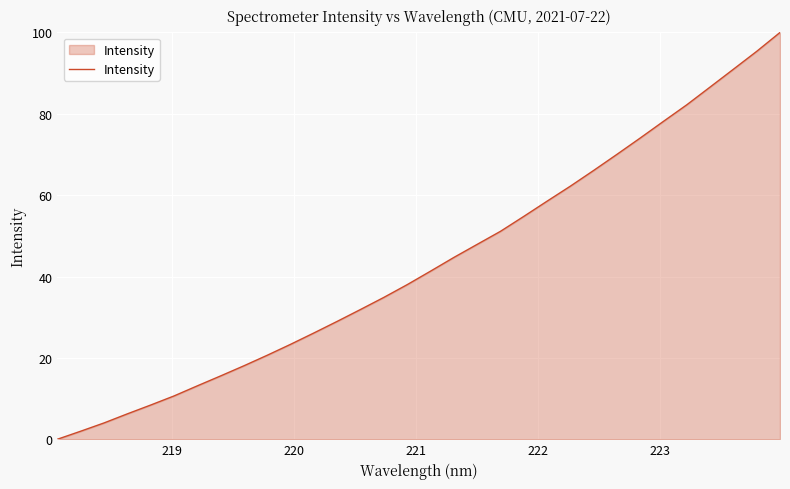

What is the greatest value displayed?

100.0